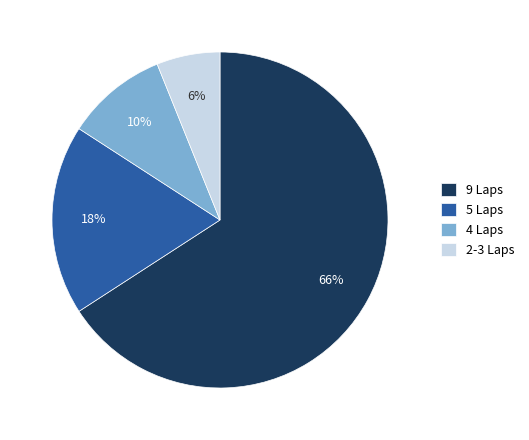

To the nearest percent, what is the difference between the 4 Laps and 9 Laps slice percentages?

56%